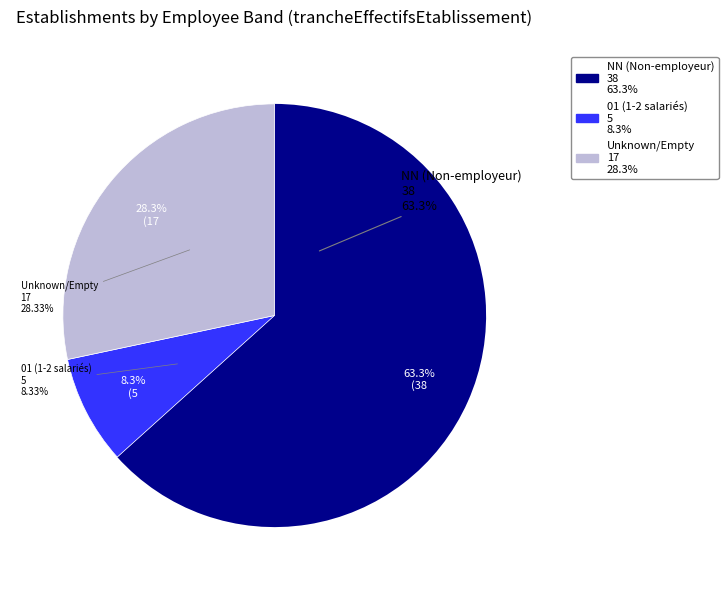

What is the smallest slice in the pie chart?

01